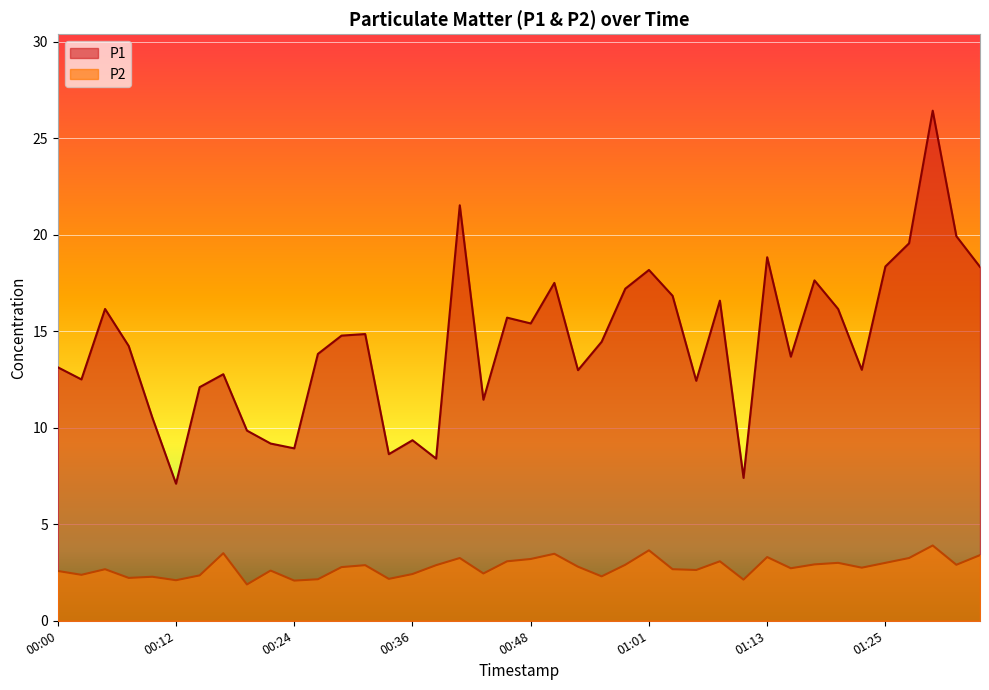

Which series has the largest total across all categories?

P1